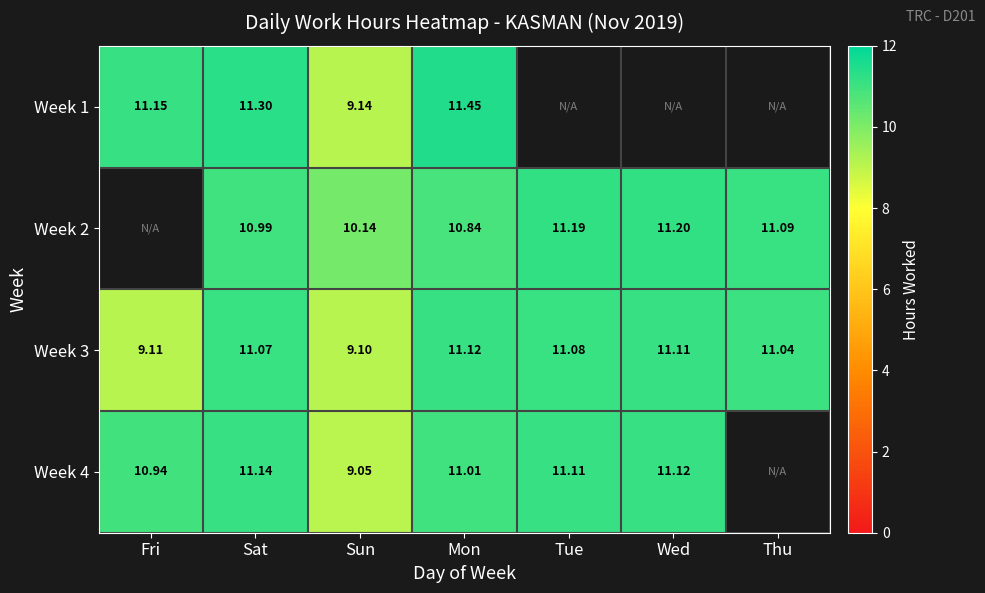

What is the sum of the Week 2 values at Mon and Sun?

21.0